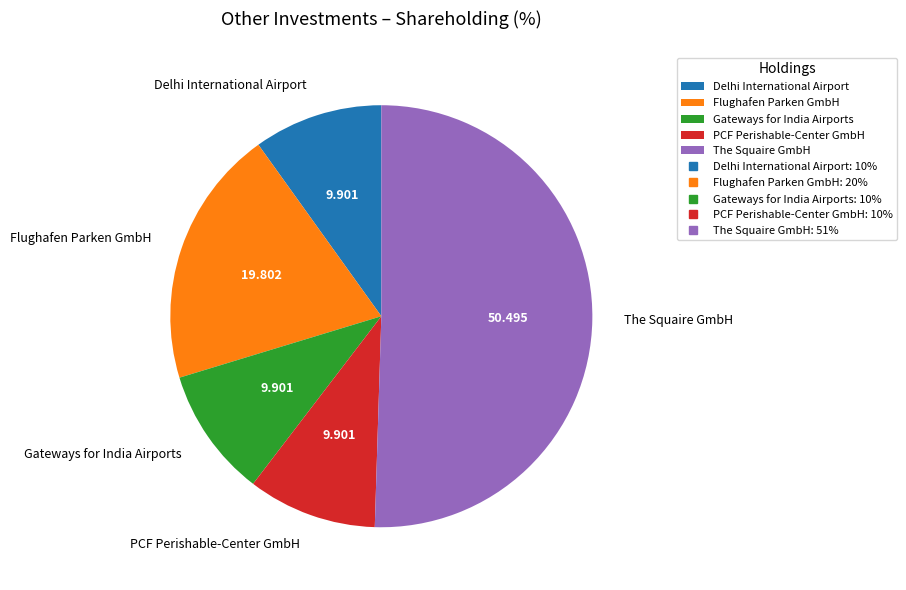

What is the largest slice in the pie chart?

The Squaire GmbH